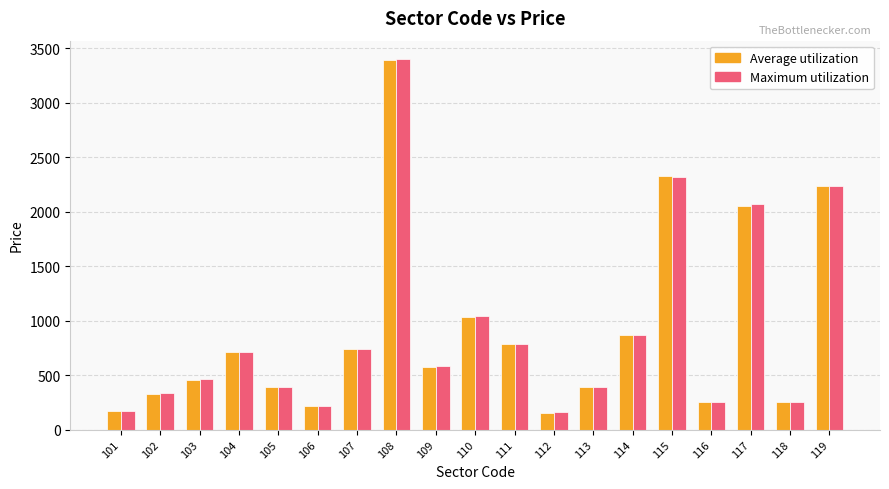

Where is Maximum utilization nearest to the value 1778?

117